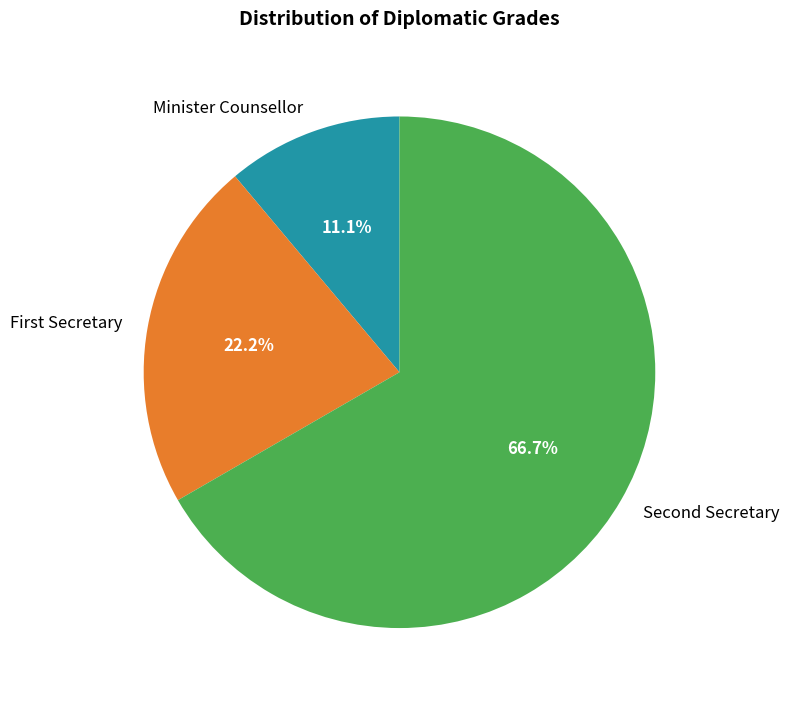

Count the number of slices in the pie.

3